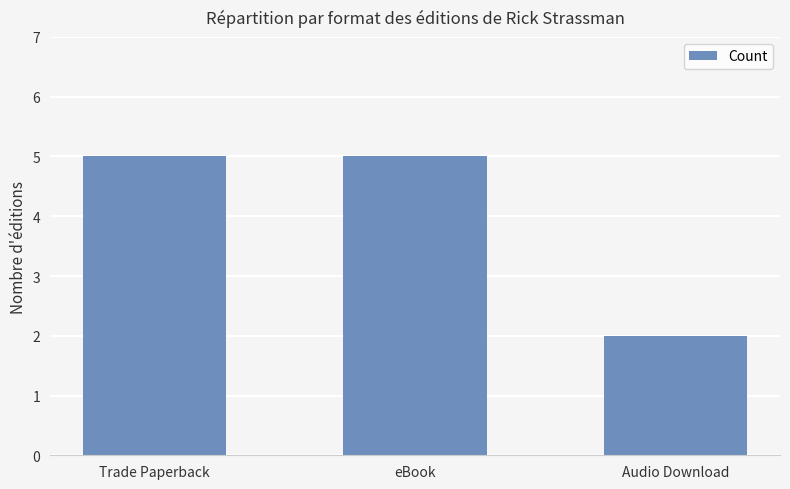

What is the maximum value shown in the chart?

5